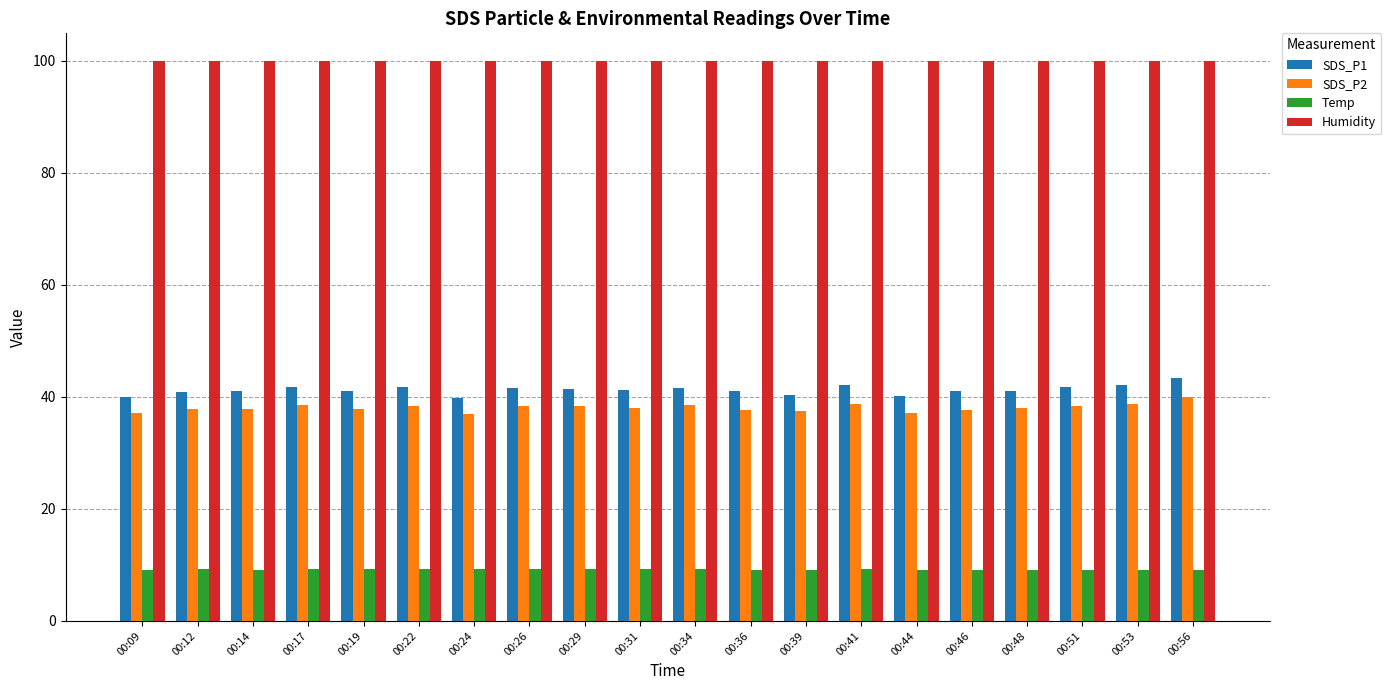

List the series in order of their peak value, highest first.

Humidity, SDS_P1, SDS_P2, Temp